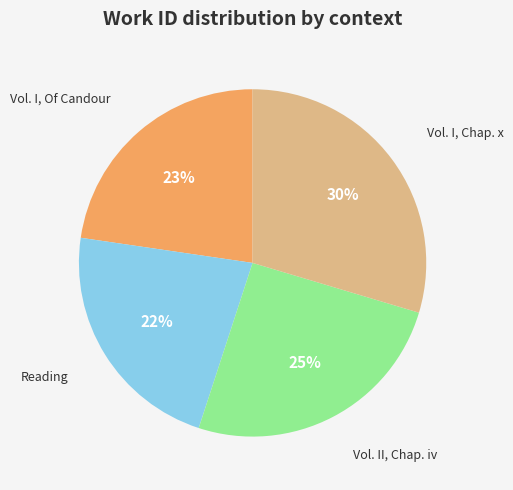

How many slices are in this pie chart?

4